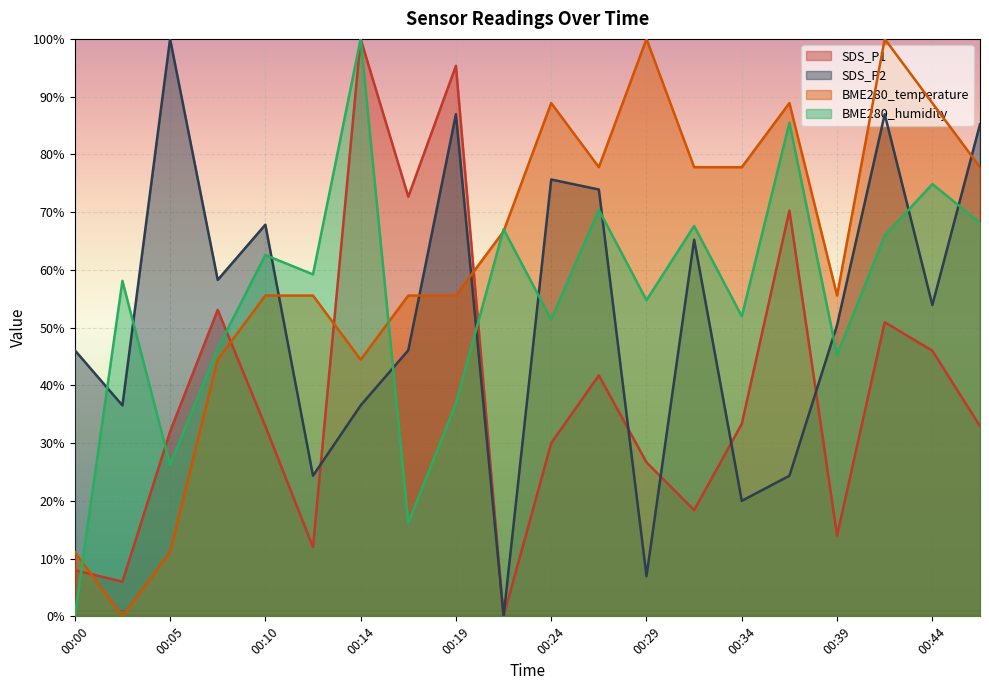

What is the sum of all SDS_P2 values?

1045.2